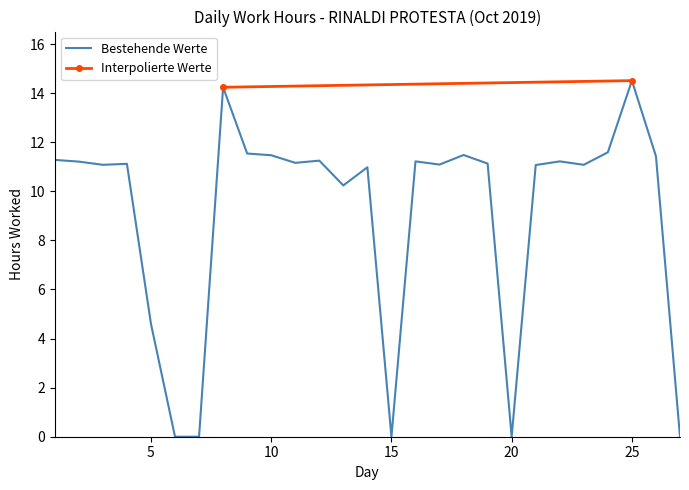

The value at 26 is 6.3. True or false?

False